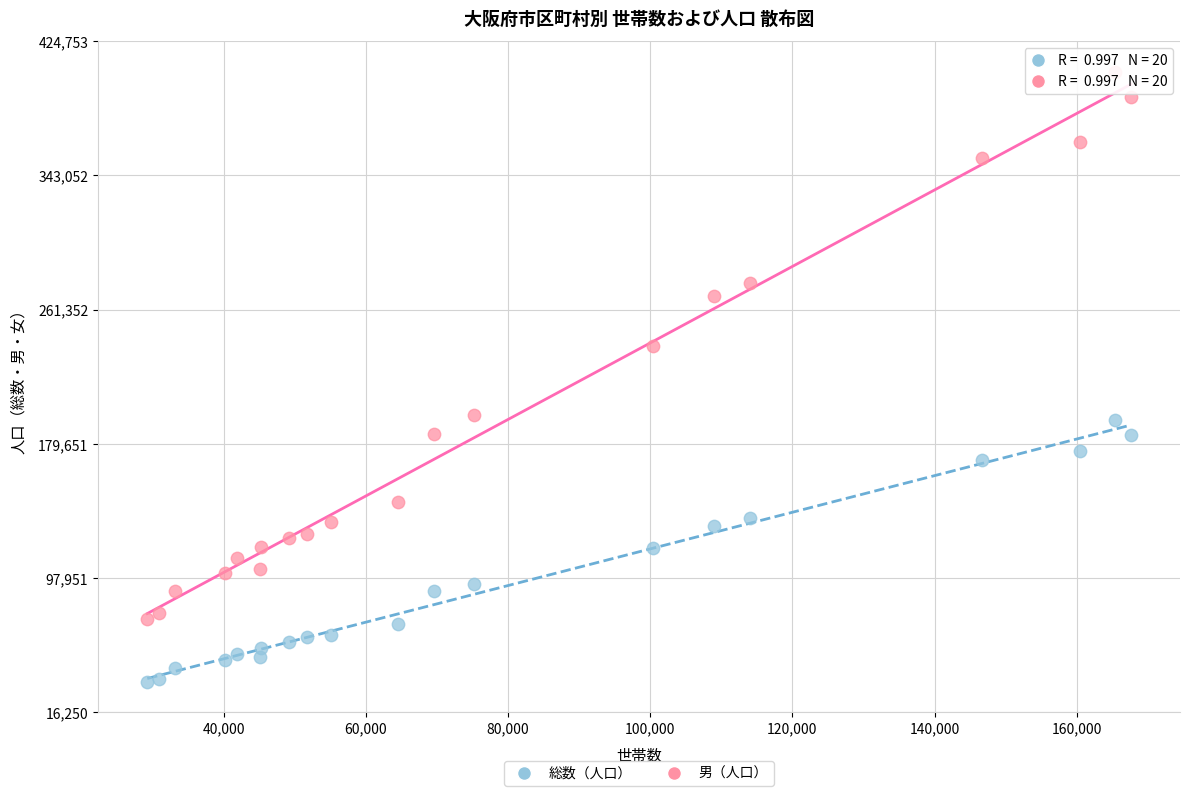

Across all series, what Y value is closest to 220502?

238981